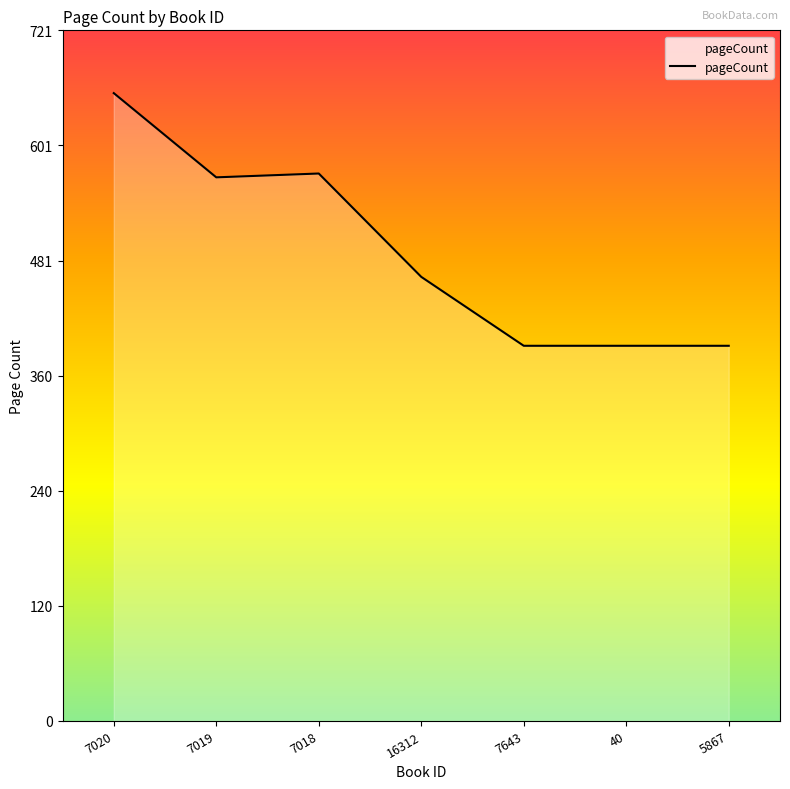

What is the average value?

491